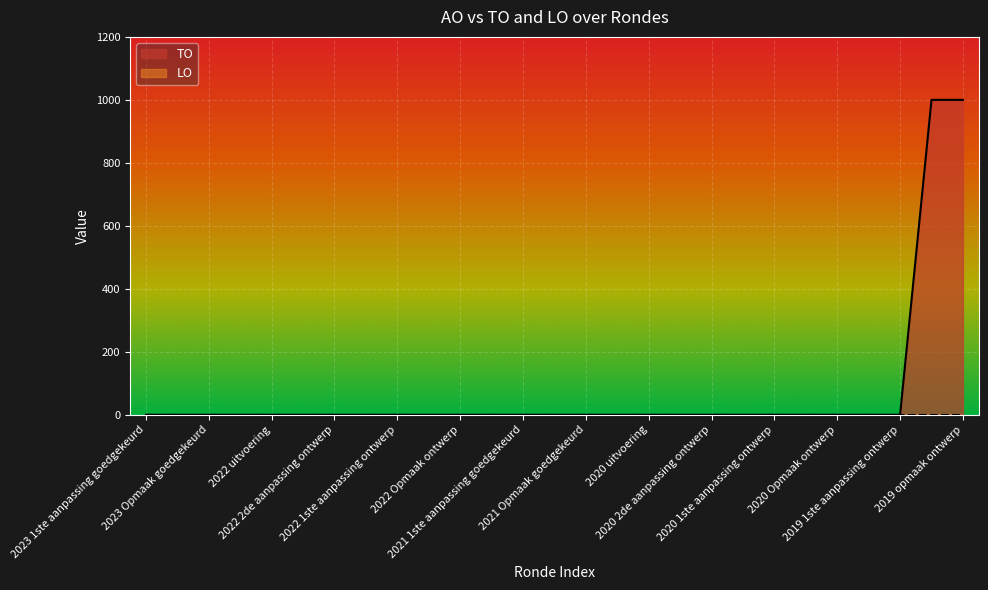

List the labels in order of value, smallest first.

2023 1ste aanpassing goedgekeurd, 2023 1ste aanpassing ontwerp, 2023 Opmaak goedgekeurd, 2023 Opmaak ontwerp, 2022 uitvoering, 2022 2de aanpassing goedgekeurd, 2022 2de aanpassing ontwerp, 2022 1ste aanpassing goedgekeurd, 2022 1ste aanpassing ontwerp, 2022 Opmaak goedgekeurd, 2022 Opmaak ontwerp, 2021 uitvoering, 2021 1ste aanpassing goedgekeurd, 2021 1ste aanpassing ontwerp, 2021 Opmaak goedgekeurd, 2021 Opmaak ontwerp, 2020 uitvoering, 2020 2de aanpassing goedgekeurd, 2020 2de aanpassing ontwerp, 2020 1ste aanpassing goedgekeurd, 2020 1ste aanpassing ontwerp, 2020 Opmaak goedgekeurd, 2020 Opmaak ontwerp, 2019 1ste aanpassing goedgekeurd, 2019 1ste aanpassing ontwerp, 2019 opmaak goedgekeurd, 2019 opmaak ontwerp